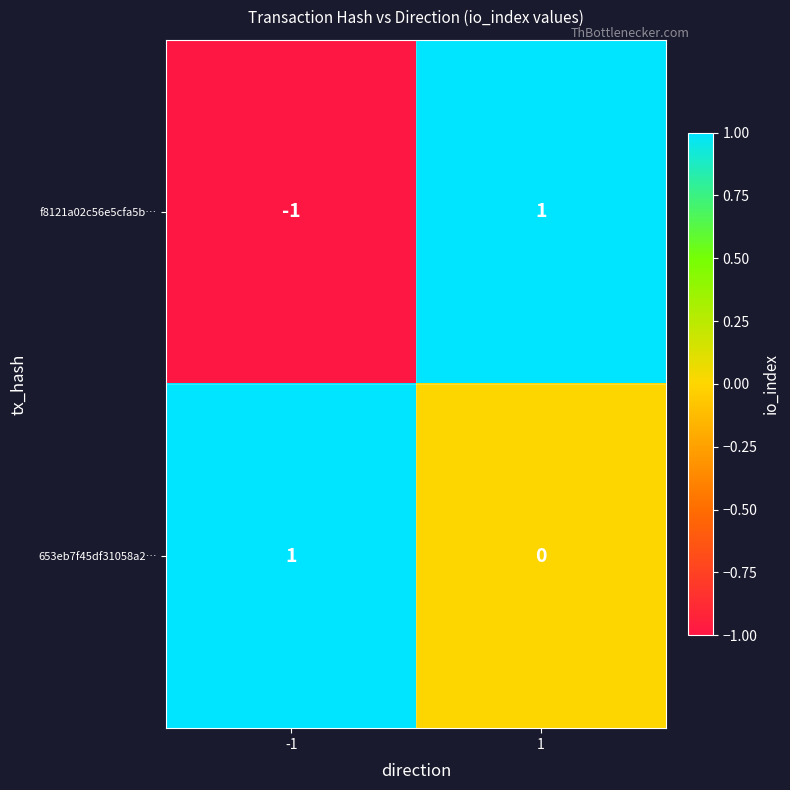

Is it true that f8121a02c56e5cfa5b… equals -1 at -1?

True